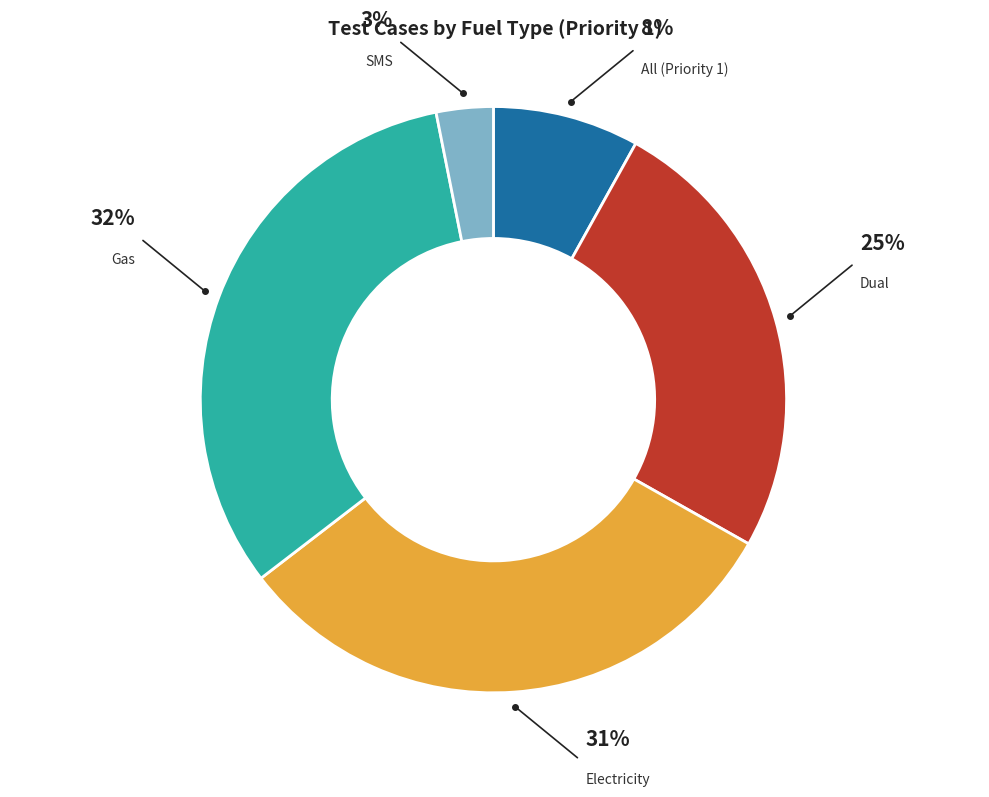

Does Dual account for over 50% of the chart?

No